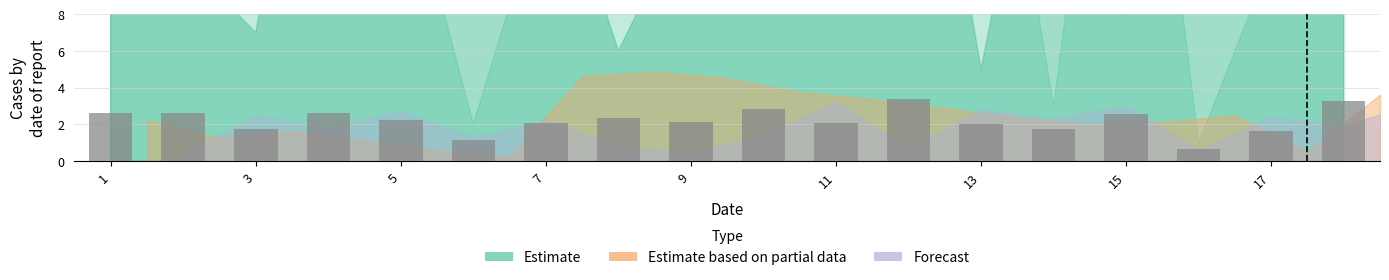

What is the minimum value shown in the chart?

0.7